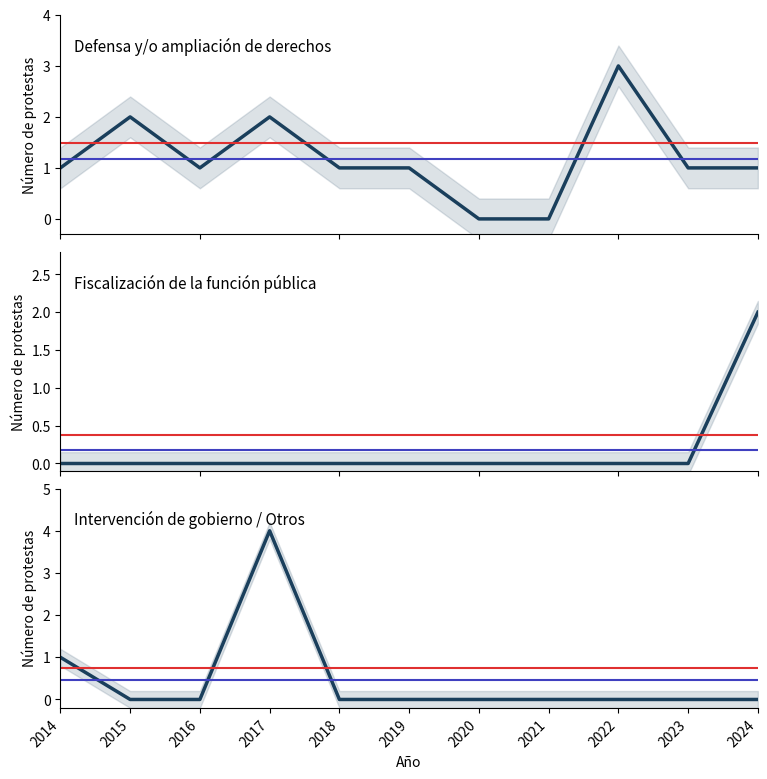

Rank the categories by Defensa y/o ampliación de derechos value from lowest to highest.

2020, 2021, 2014, 2016, 2018, 2019, 2023, 2024, 2015, 2017, 2022